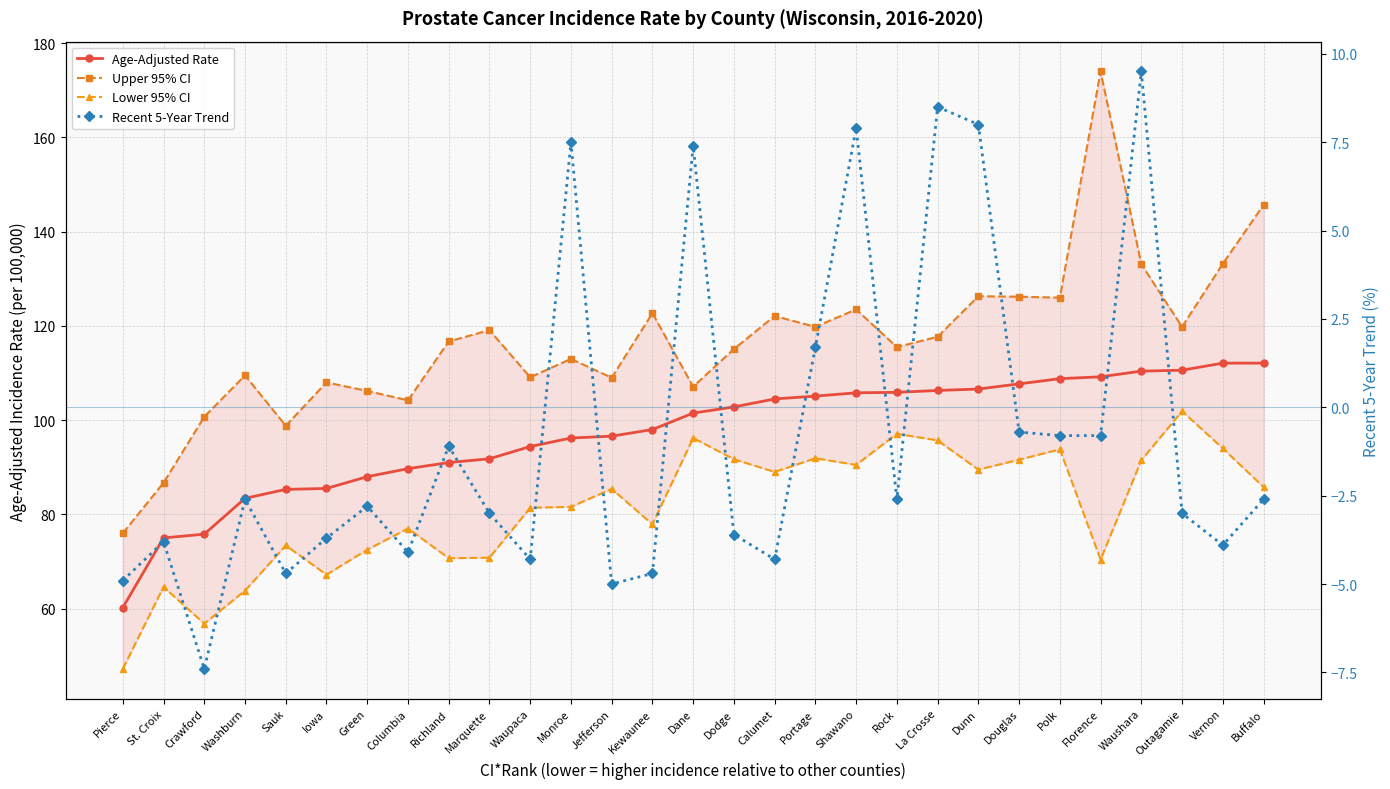

Read the Age-Adjusted Rate value at Iowa.

85.5